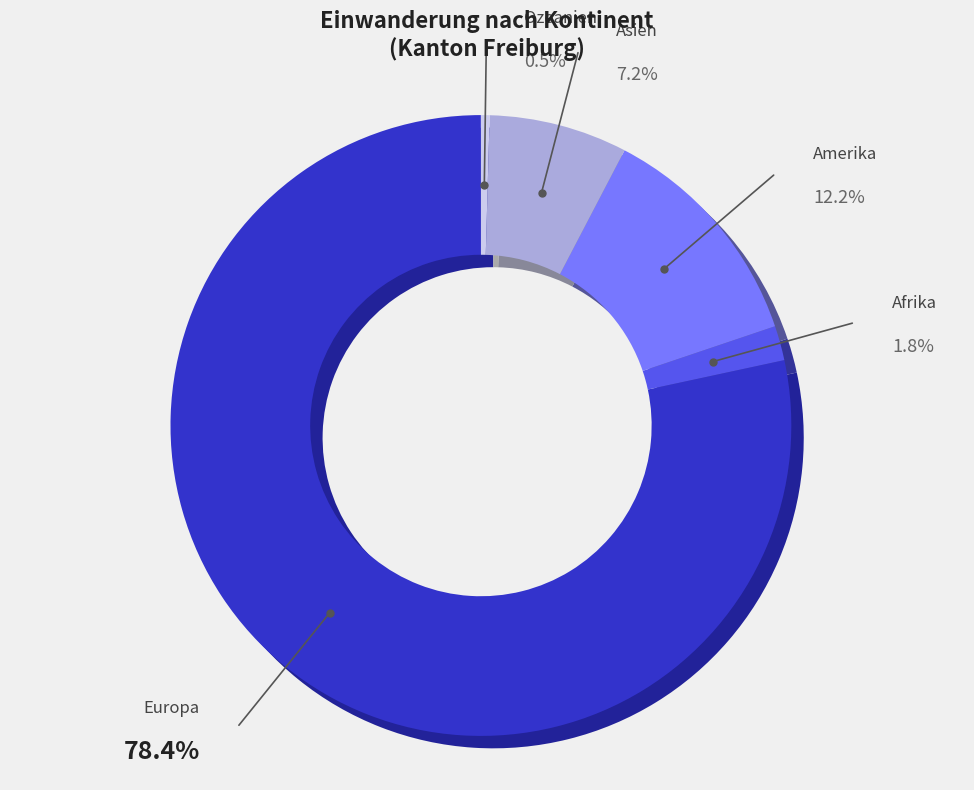

Which has a higher value, Europa or Amerika?

Europa